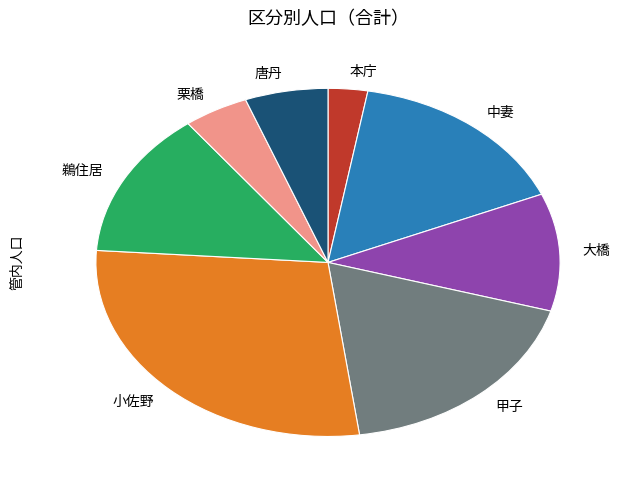

Combined, do 小佐野 and 栗橋 account for over 50%?

No